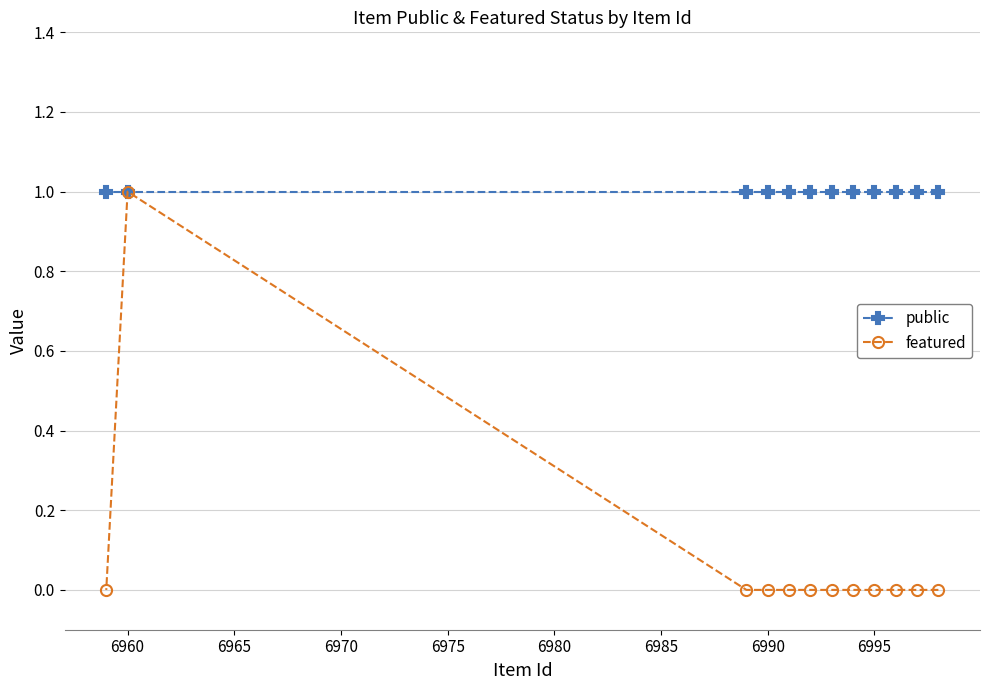

In featured, how many points are higher than both neighbors (excluding endpoints)?

1